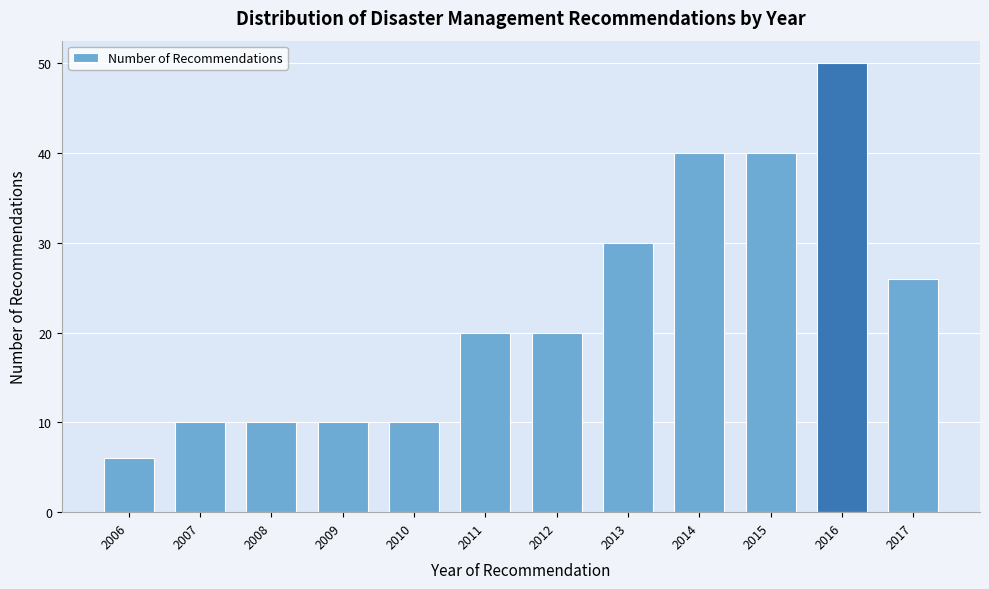

Reading left to right, list all the values displayed in this chart.

6	10	10	10	10	20	20	30	40	40	50	26